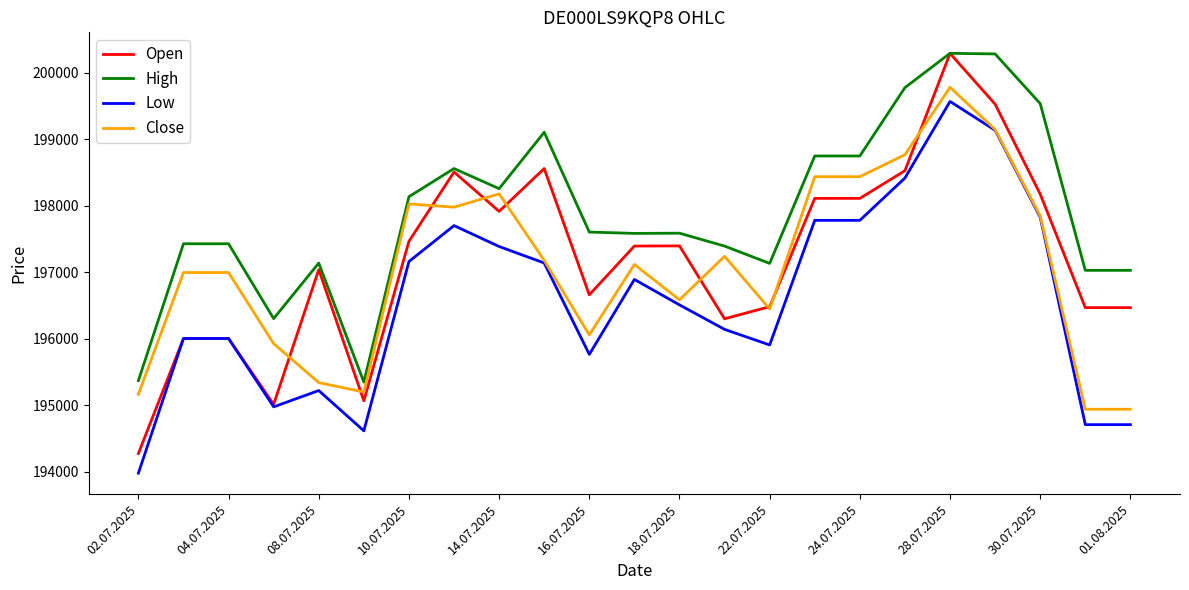

What is the lowest value of the Close series?

194942